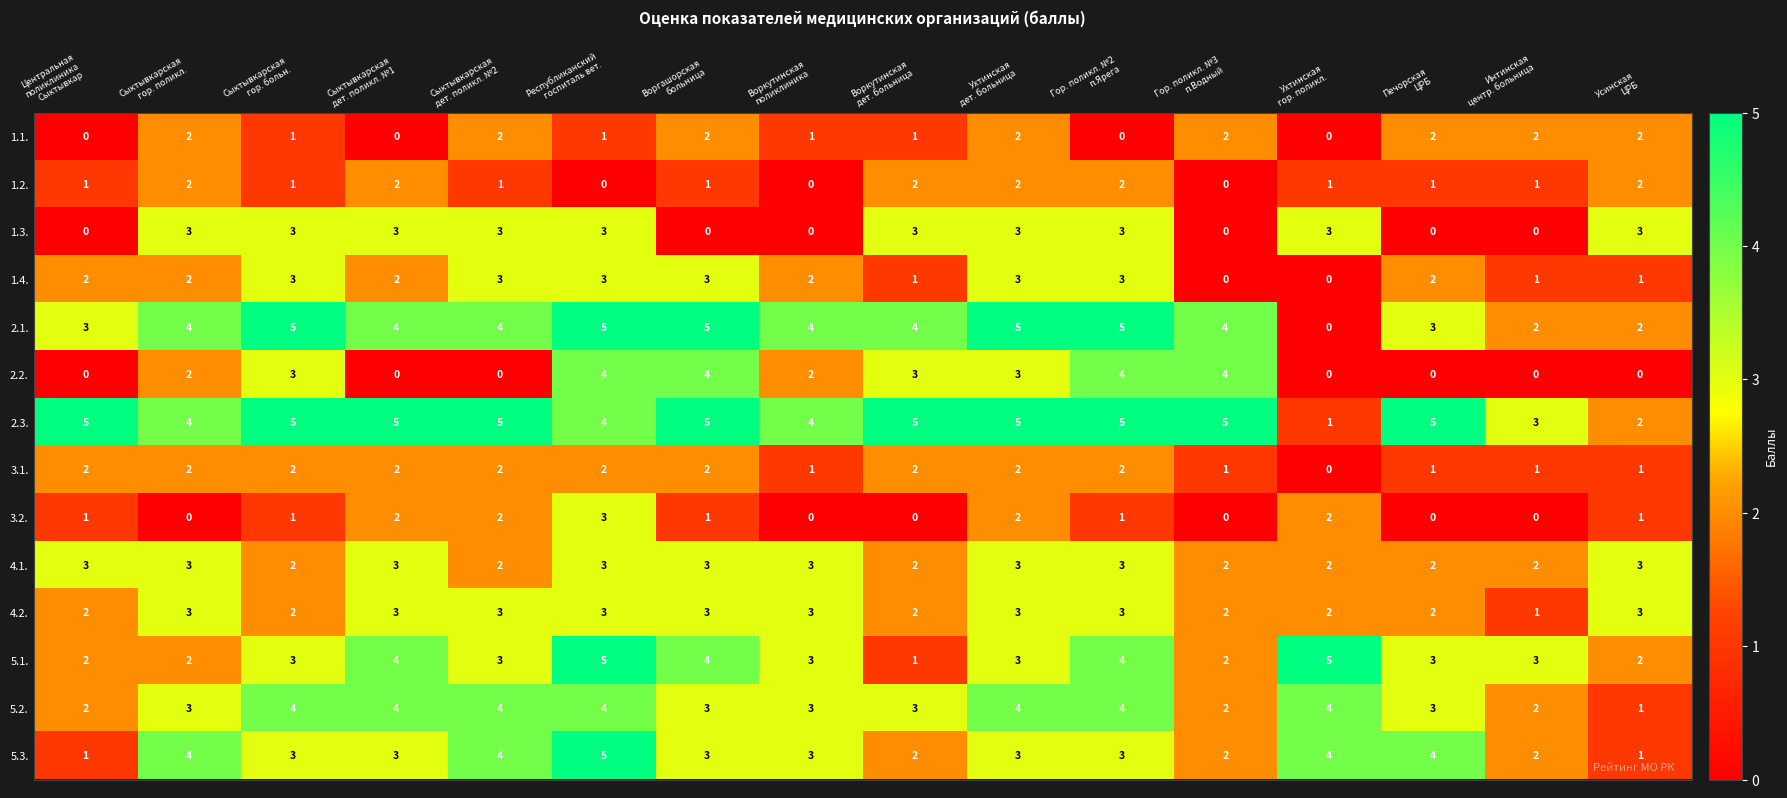

Which series has the largest range (max minus min)?

2.1.